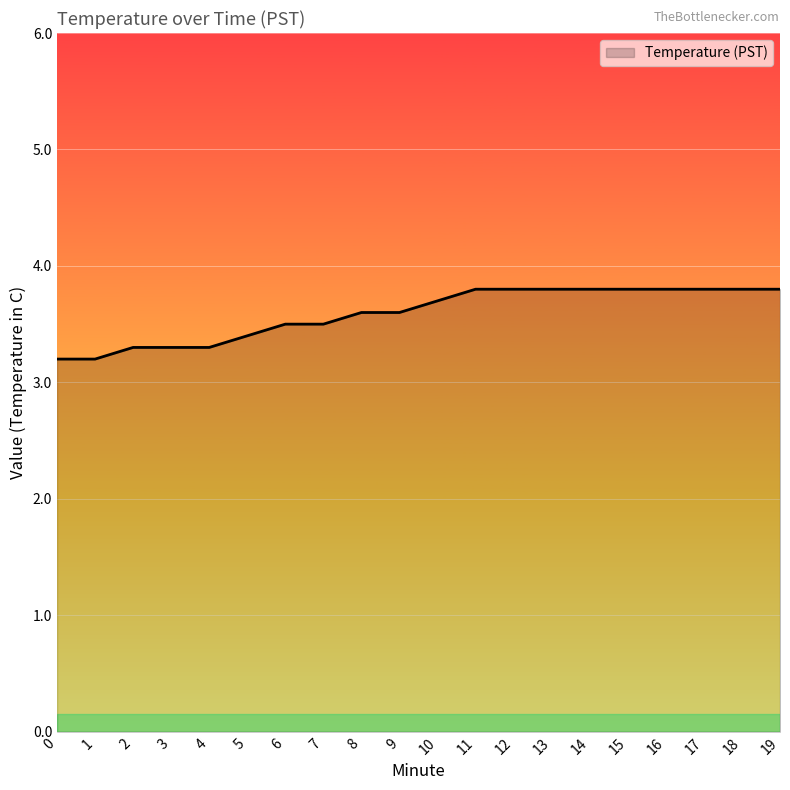

True or false: the data shows 3.5 at 6.

True